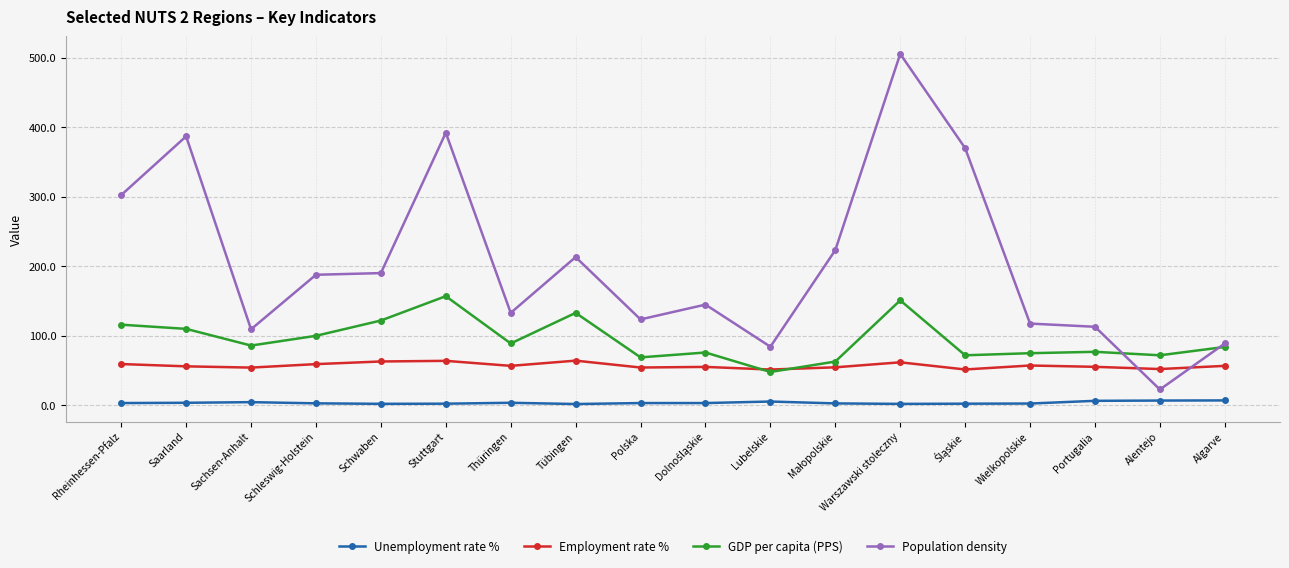

Count the number of categories in the chart.

18